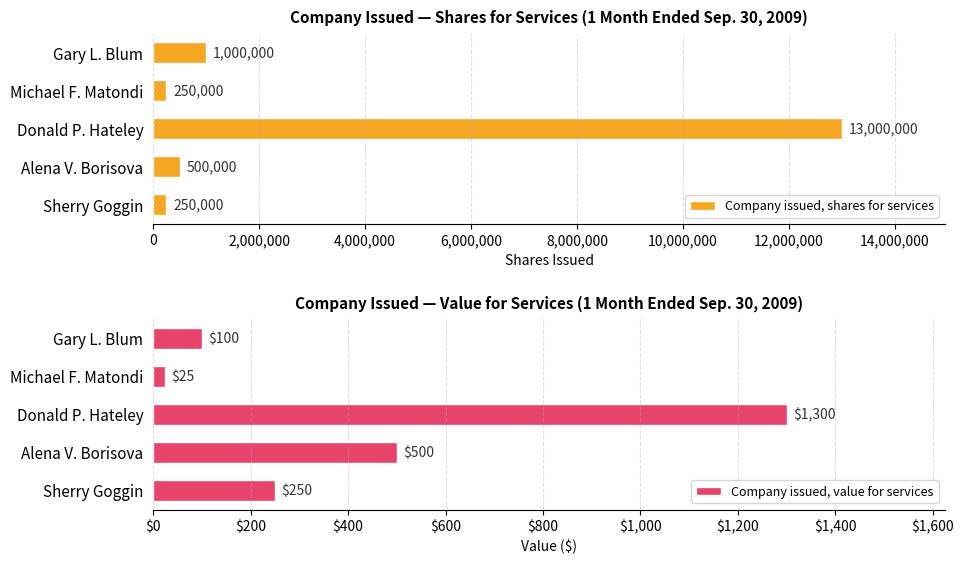

How many values in the Company issued, shares for services series exceed 500000?

2